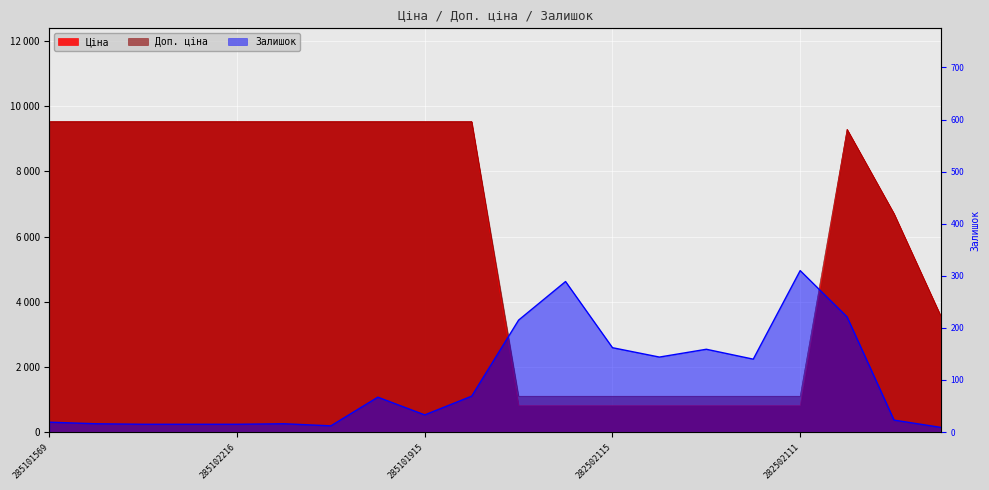

What is the maximum value shown in the chart?

9531.7